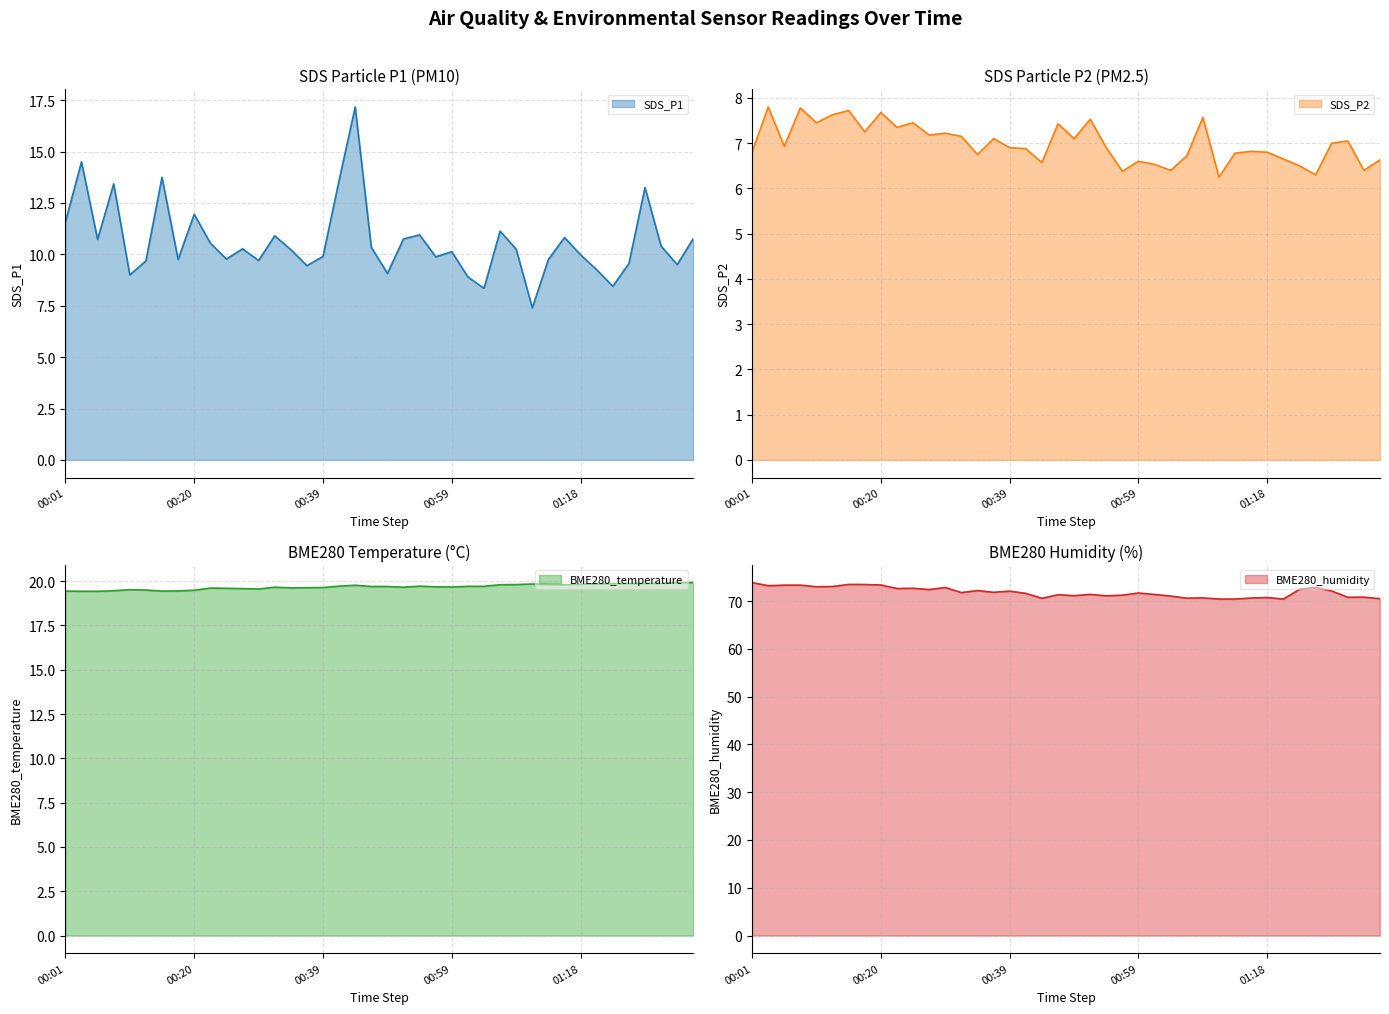

What is the minimum value for SDS_P1?

7.4